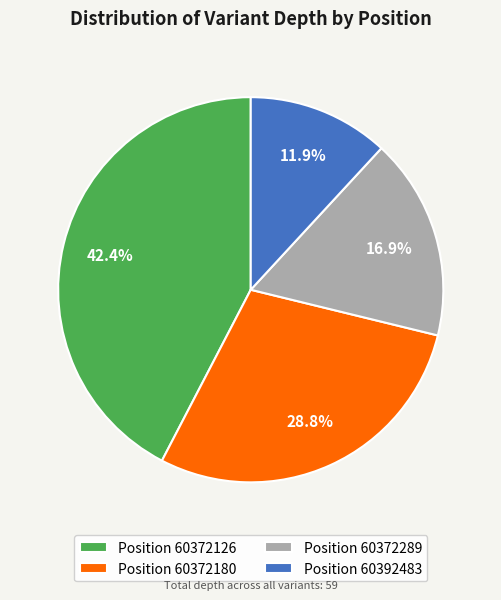

Is there a majority slice in this chart?

No